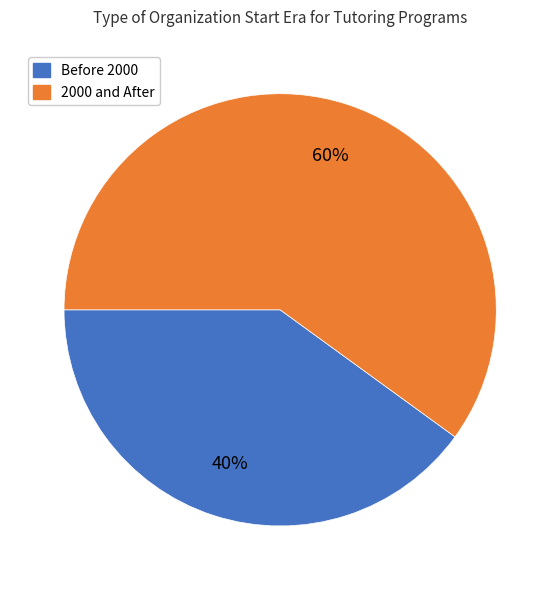

To the nearest percent, what is the difference between the largest and smallest slice percentages?

20%